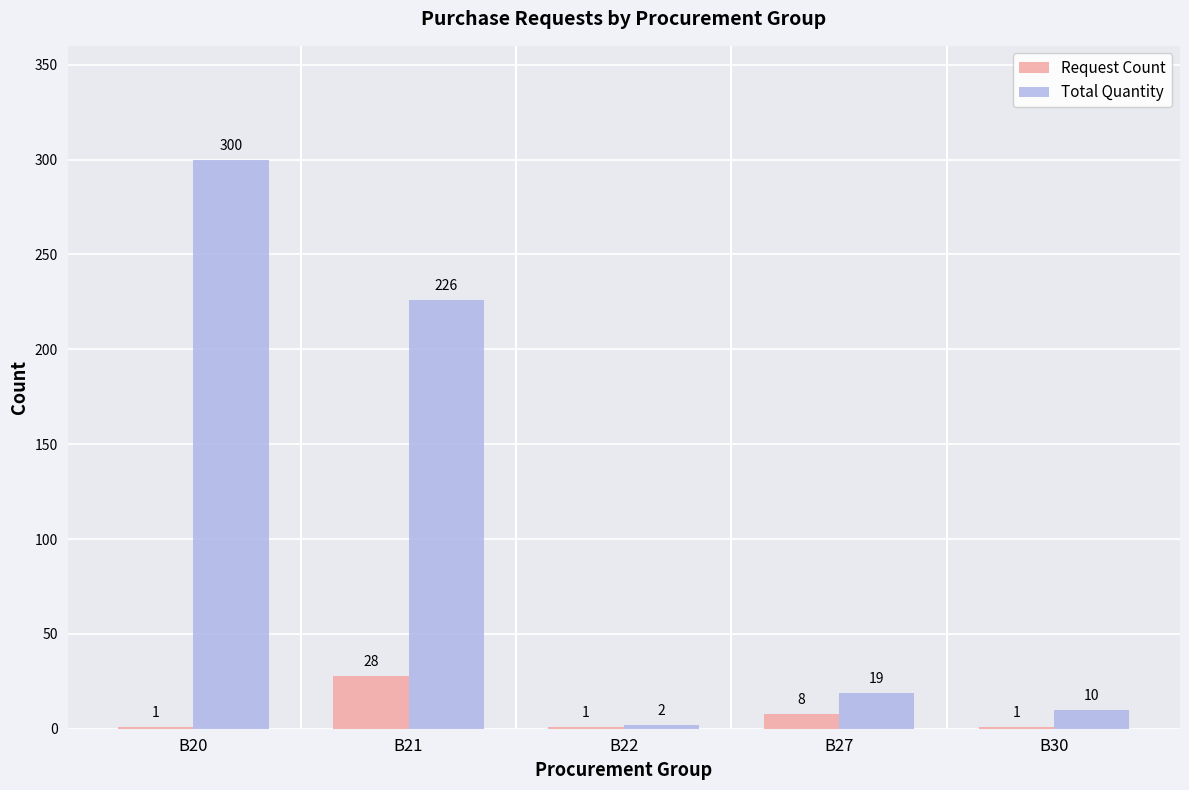

What are all the series names shown in the legend?

Request Count, Total Quantity